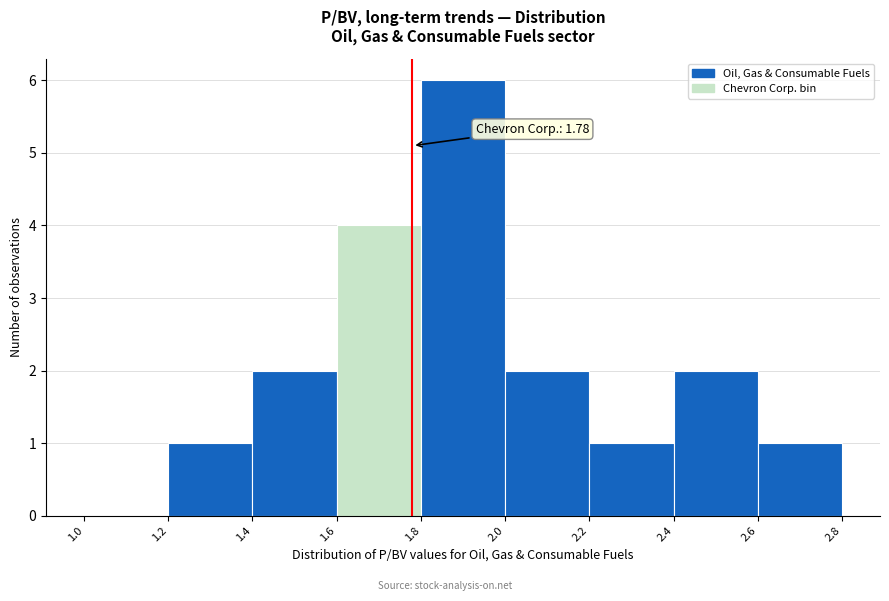

Which range on the x-axis has the tallest bar?

1.8 to 2.0